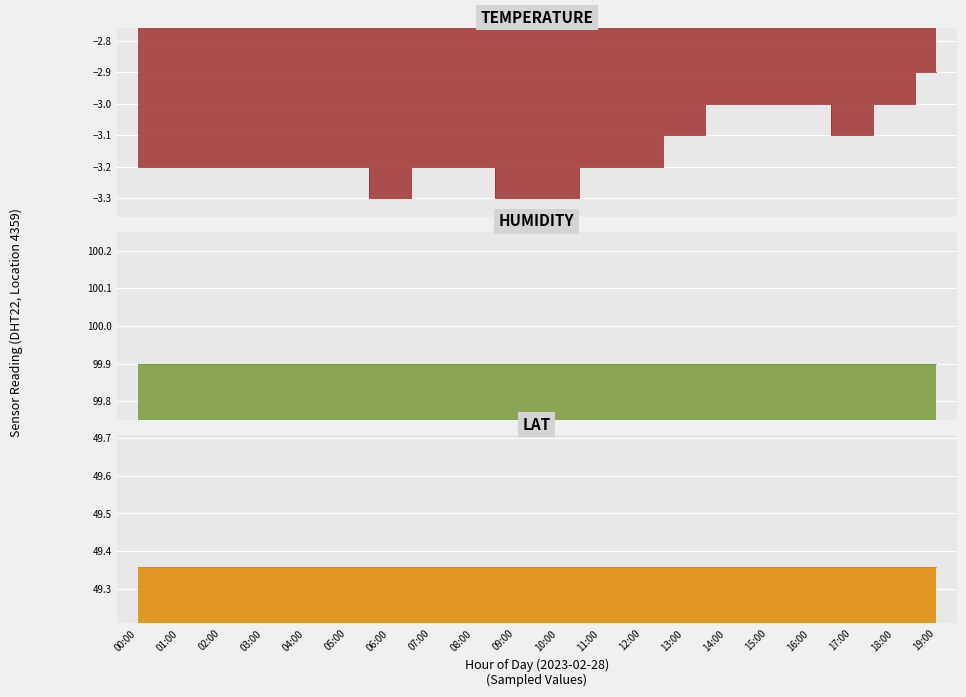

True or false: lat has more than 0 interior local peaks.

False